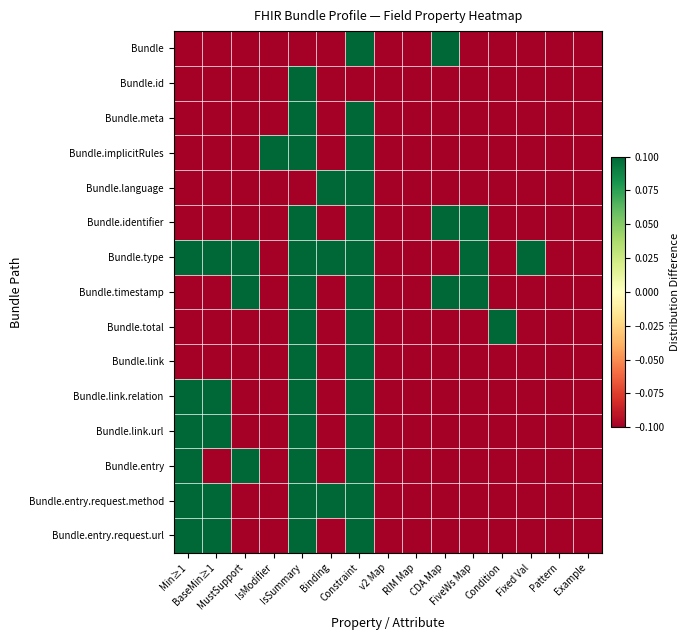

Reading left to right, transcribe all the data shown in this chart.

Bundle: Min≥1=-0.1	BaseMin≥1=-0.1	MustSupport=-0.1	IsModifier=-0.1	IsSummary=-0.1	Binding=-0.1	Constraint=0.1	v2 Map=-0.1	RIM Map=-0.1	CDA Map=0.1	FiveWs Map=-0.1	Condition=-0.1	Fixed Val=-0.1	Pattern=-0.1	Example=-0.1
Bundle.id: Min≥1=-0.1	BaseMin≥1=-0.1	MustSupport=-0.1	IsModifier=-0.1	IsSummary=0.1	Binding=-0.1	Constraint=-0.1	v2 Map=-0.1	RIM Map=-0.1	CDA Map=-0.1	FiveWs Map=-0.1	Condition=-0.1	Fixed Val=-0.1	Pattern=-0.1	Example=-0.1
Bundle.meta: Min≥1=-0.1	BaseMin≥1=-0.1	MustSupport=-0.1	IsModifier=-0.1	IsSummary=0.1	Binding=-0.1	Constraint=0.1	v2 Map=-0.1	RIM Map=-0.1	CDA Map=-0.1	FiveWs Map=-0.1	Condition=-0.1	Fixed Val=-0.1	Pattern=-0.1	Example=-0.1
Bundle.implicitRules: Min≥1=-0.1	BaseMin≥1=-0.1	MustSupport=-0.1	IsModifier=0.1	IsSummary=0.1	Binding=-0.1	Constraint=0.1	v2 Map=-0.1	RIM Map=-0.1	CDA Map=-0.1	FiveWs Map=-0.1	Condition=-0.1	Fixed Val=-0.1	Pattern=-0.1	Example=-0.1
Bundle.language: Min≥1=-0.1	BaseMin≥1=-0.1	MustSupport=-0.1	IsModifier=-0.1	IsSummary=-0.1	Binding=0.1	Constraint=0.1	v2 Map=-0.1	RIM Map=-0.1	CDA Map=-0.1	FiveWs Map=-0.1	Condition=-0.1	Fixed Val=-0.1	Pattern=-0.1	Example=-0.1
Bundle.identifier: Min≥1=-0.1	BaseMin≥1=-0.1	MustSupport=-0.1	IsModifier=-0.1	IsSummary=0.1	Binding=-0.1	Constraint=0.1	v2 Map=-0.1	RIM Map=-0.1	CDA Map=0.1	FiveWs Map=0.1	Condition=-0.1	Fixed Val=-0.1	Pattern=-0.1	Example=-0.1
Bundle.type: Min≥1=0.1	BaseMin≥1=0.1	MustSupport=0.1	IsModifier=-0.1	IsSummary=0.1	Binding=0.1	Constraint=0.1	v2 Map=-0.1	RIM Map=-0.1	CDA Map=-0.1	FiveWs Map=0.1	Condition=-0.1	Fixed Val=0.1	Pattern=-0.1	Example=-0.1
Bundle.timestamp: Min≥1=-0.1	BaseMin≥1=-0.1	MustSupport=0.1	IsModifier=-0.1	IsSummary=0.1	Binding=-0.1	Constraint=0.1	v2 Map=-0.1	RIM Map=-0.1	CDA Map=0.1	FiveWs Map=0.1	Condition=-0.1	Fixed Val=-0.1	Pattern=-0.1	Example=-0.1
Bundle.total: Min≥1=-0.1	BaseMin≥1=-0.1	MustSupport=-0.1	IsModifier=-0.1	IsSummary=0.1	Binding=-0.1	Constraint=0.1	v2 Map=-0.1	RIM Map=-0.1	CDA Map=-0.1	FiveWs Map=-0.1	Condition=0.1	Fixed Val=-0.1	Pattern=-0.1	Example=-0.1
Bundle.link: Min≥1=-0.1	BaseMin≥1=-0.1	MustSupport=-0.1	IsModifier=-0.1	IsSummary=0.1	Binding=-0.1	Constraint=0.1	v2 Map=-0.1	RIM Map=-0.1	CDA Map=-0.1	FiveWs Map=-0.1	Condition=-0.1	Fixed Val=-0.1	Pattern=-0.1	Example=-0.1
Bundle.link.relation: Min≥1=0.1	BaseMin≥1=0.1	MustSupport=-0.1	IsModifier=-0.1	IsSummary=0.1	Binding=-0.1	Constraint=0.1	v2 Map=-0.1	RIM Map=-0.1	CDA Map=-0.1	FiveWs Map=-0.1	Condition=-0.1	Fixed Val=-0.1	Pattern=-0.1	Example=-0.1
Bundle.link.url: Min≥1=0.1	BaseMin≥1=0.1	MustSupport=-0.1	IsModifier=-0.1	IsSummary=0.1	Binding=-0.1	Constraint=0.1	v2 Map=-0.1	RIM Map=-0.1	CDA Map=-0.1	FiveWs Map=-0.1	Condition=-0.1	Fixed Val=-0.1	Pattern=-0.1	Example=-0.1
Bundle.entry: Min≥1=0.1	BaseMin≥1=-0.1	MustSupport=0.1	IsModifier=-0.1	IsSummary=0.1	Binding=-0.1	Constraint=0.1	v2 Map=-0.1	RIM Map=-0.1	CDA Map=-0.1	FiveWs Map=-0.1	Condition=-0.1	Fixed Val=-0.1	Pattern=-0.1	Example=-0.1
Bundle.entry.request.method: Min≥1=0.1	BaseMin≥1=0.1	MustSupport=-0.1	IsModifier=-0.1	IsSummary=0.1	Binding=0.1	Constraint=0.1	v2 Map=-0.1	RIM Map=-0.1	CDA Map=-0.1	FiveWs Map=-0.1	Condition=-0.1	Fixed Val=-0.1	Pattern=-0.1	Example=-0.1
Bundle.entry.request.url: Min≥1=0.1	BaseMin≥1=0.1	MustSupport=-0.1	IsModifier=-0.1	IsSummary=0.1	Binding=-0.1	Constraint=0.1	v2 Map=-0.1	RIM Map=-0.1	CDA Map=-0.1	FiveWs Map=-0.1	Condition=-0.1	Fixed Val=-0.1	Pattern=-0.1	Example=-0.1